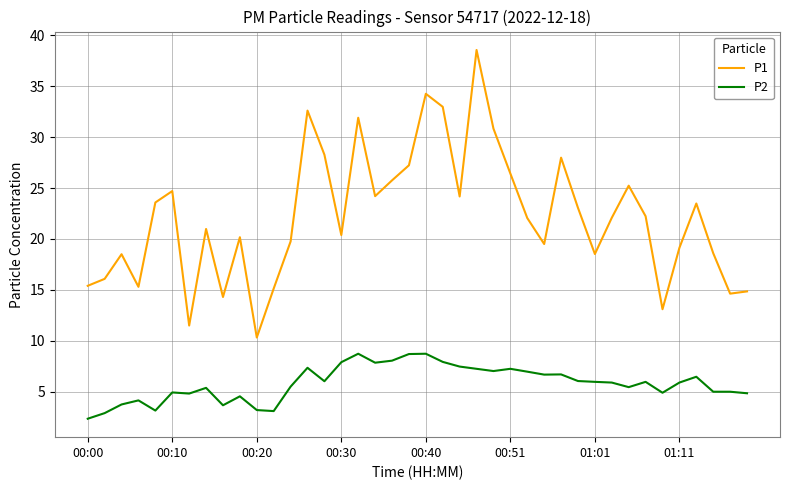

Which series has the widest spread of values?

P1